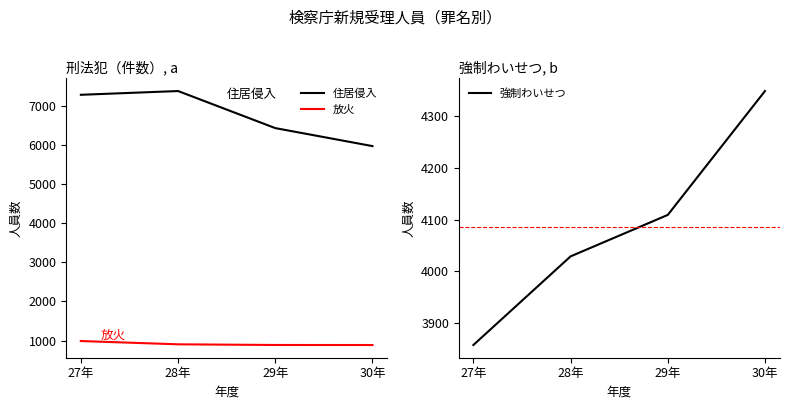

At which label does 強制わいせつ reach its peak?

30年